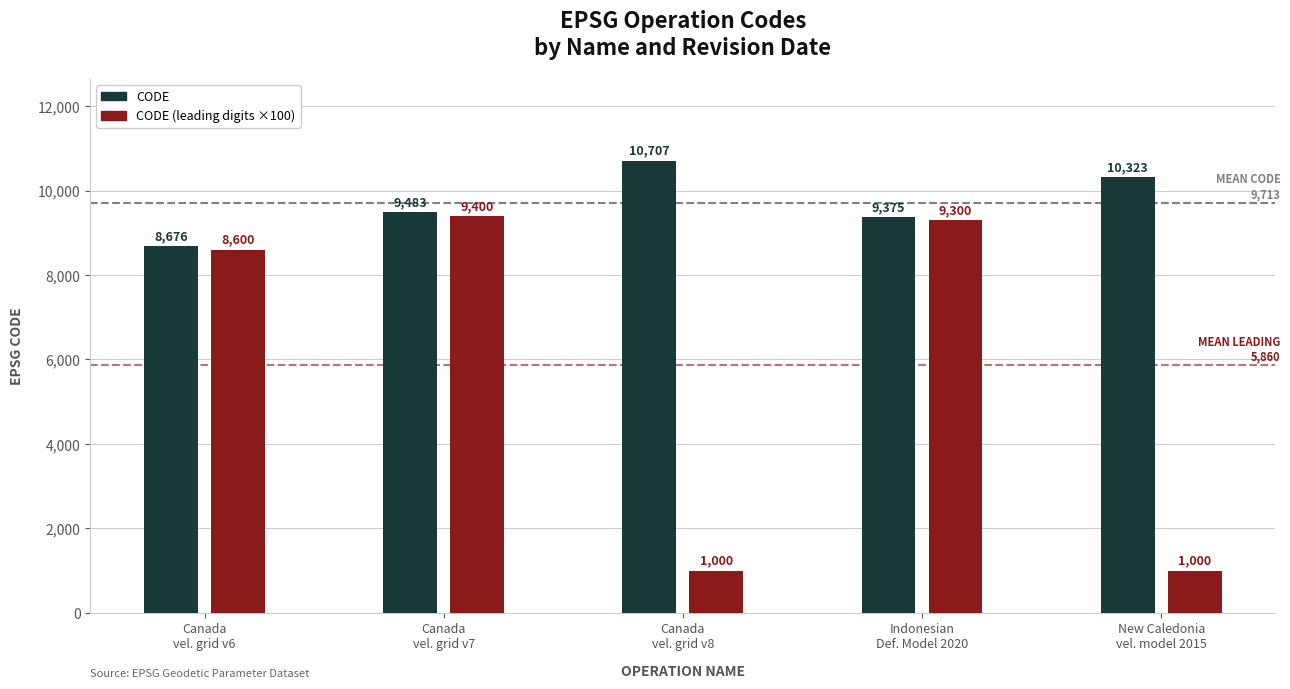

At how many categories does at least one series exceed 10255?

2